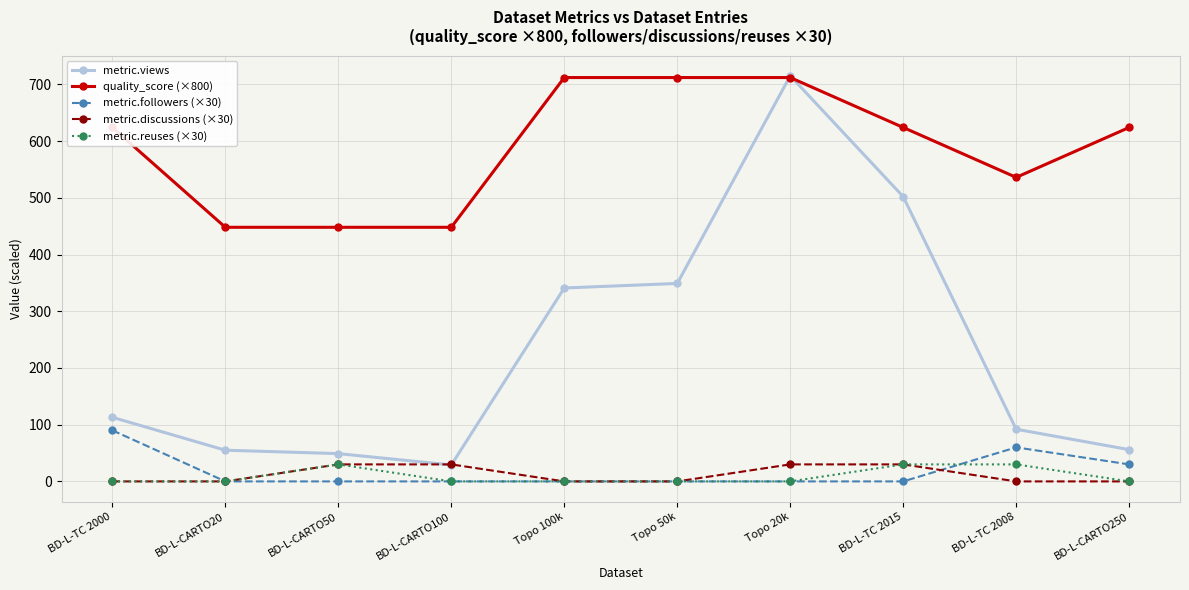

Which series changed the most between BD-L-TC 2000 and Topo 20k?

metric.views